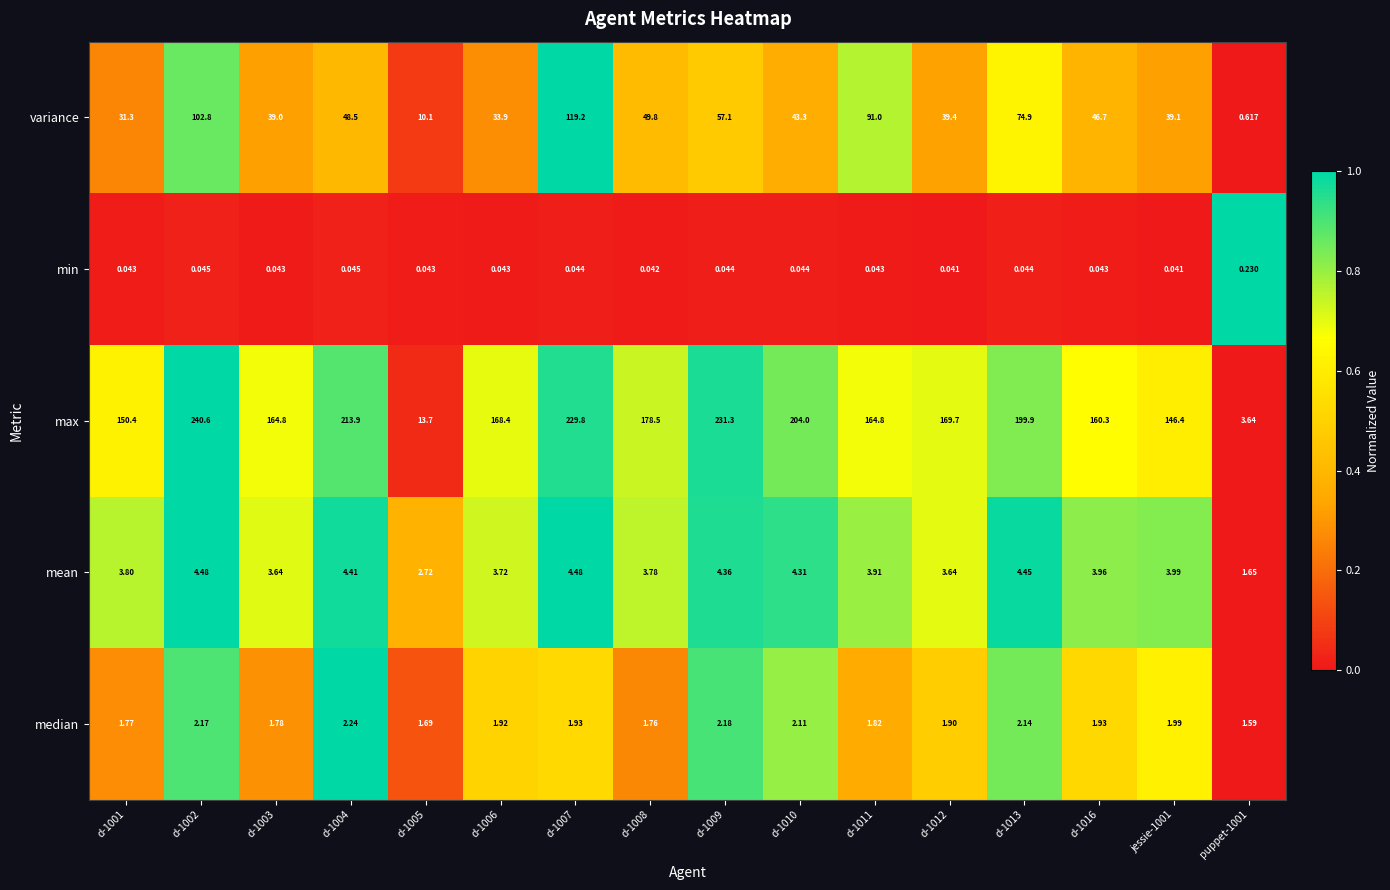

How many series are shown in this chart?

5